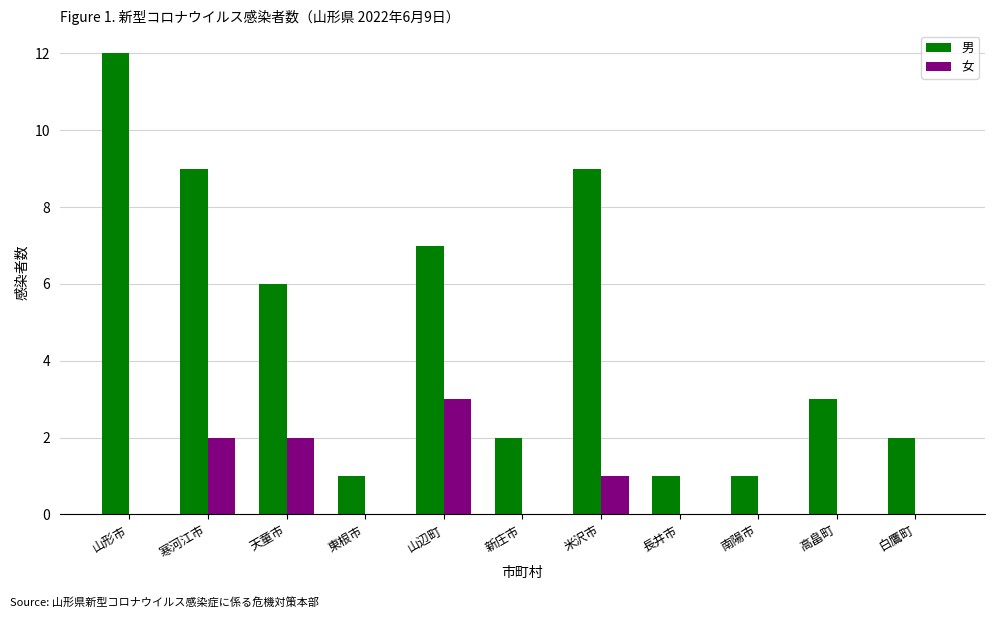

Reading right to left, transcribe all the data shown in this chart.

男: 白鷹町=2	高畠町=3	南陽市=1	長井市=1	米沢市=9	新庄市=2	山辺町=7	東根市=1	天童市=6	寒河江市=9	山形市=12
女: 白鷹町=0	高畠町=0	南陽市=0	長井市=0	米沢市=1	新庄市=0	山辺町=3	東根市=0	天童市=2	寒河江市=2	山形市=0